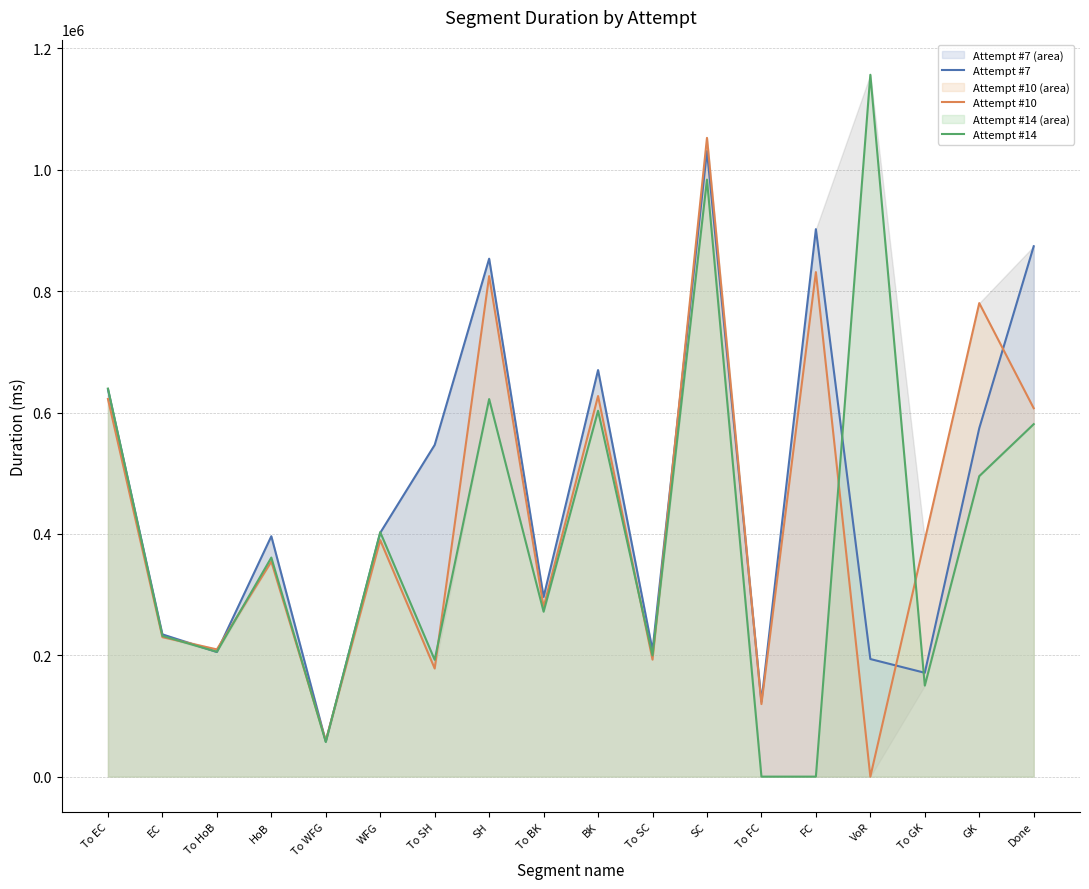

What is the sum of the Attempt #14 values at To SH and VoR?

1349017